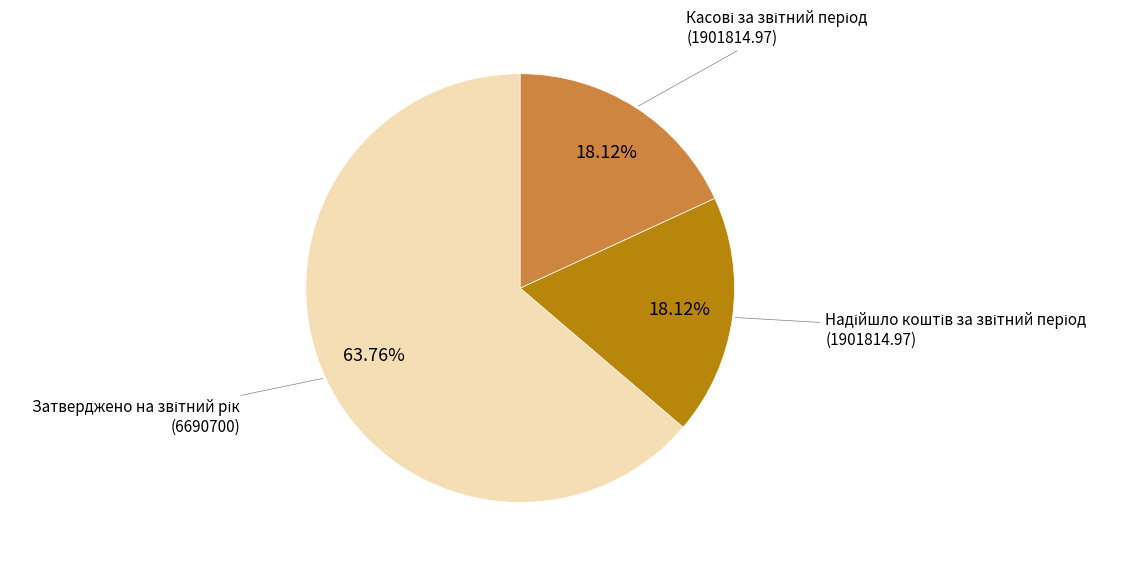

Does any single category account for the majority?

Yes